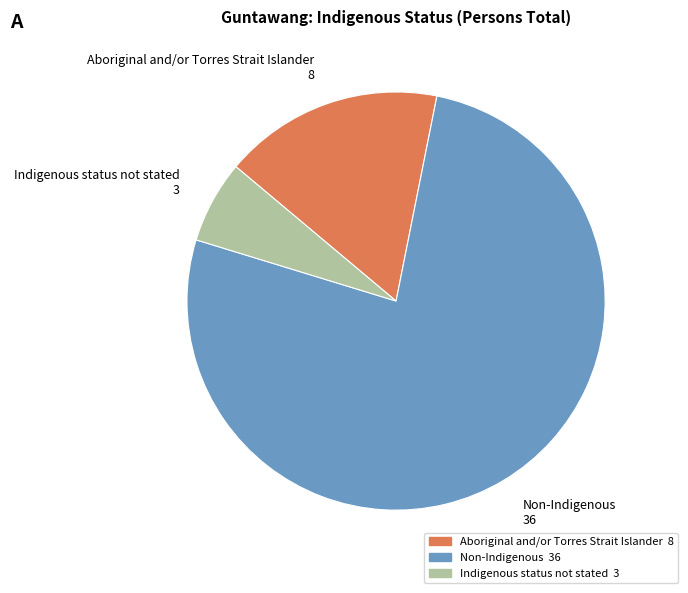

Is the sum of Non-Indigenous 36 and Aboriginal and/or Torres Strait Islander 8 greater than half?

Yes